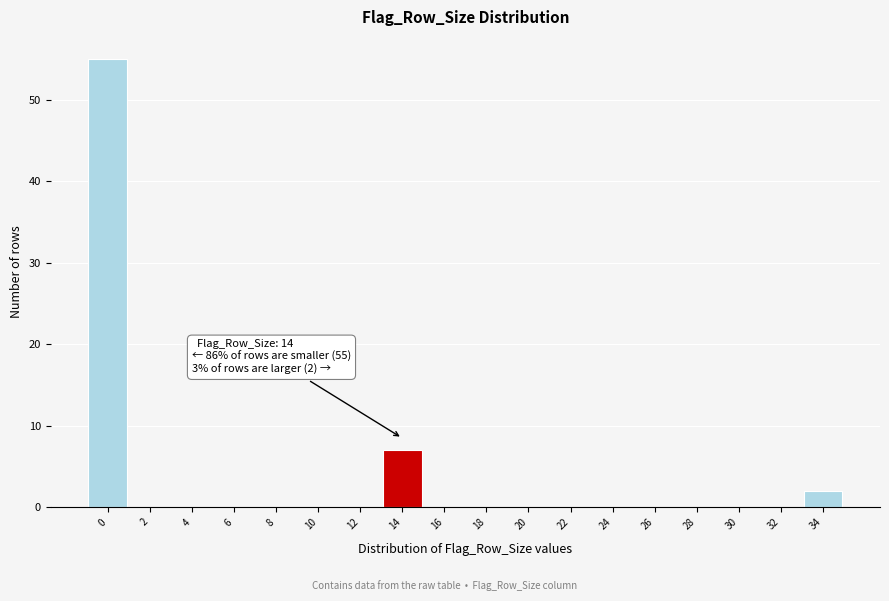

Reading left to right, list all the values displayed in this chart.

0=55	2=0	4=0	6=0	8=0	10=0	12=0	14=7	16=0	18=0	20=0	22=0	24=0	26=0	28=0	30=0	32=0	34=2